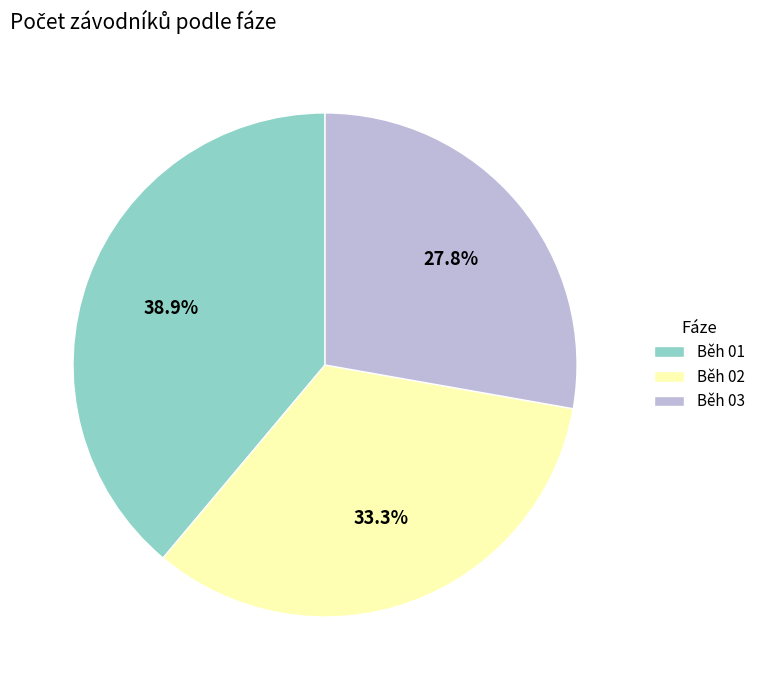

What is the ratio of the value at Běh 02 to the value at Běh 01?

0.9